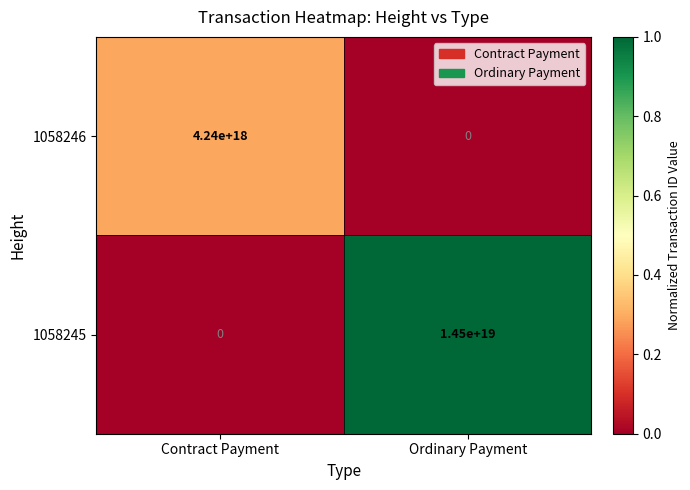

Between Contract Payment and Ordinary Payment, which series saw the biggest shift?

1058245